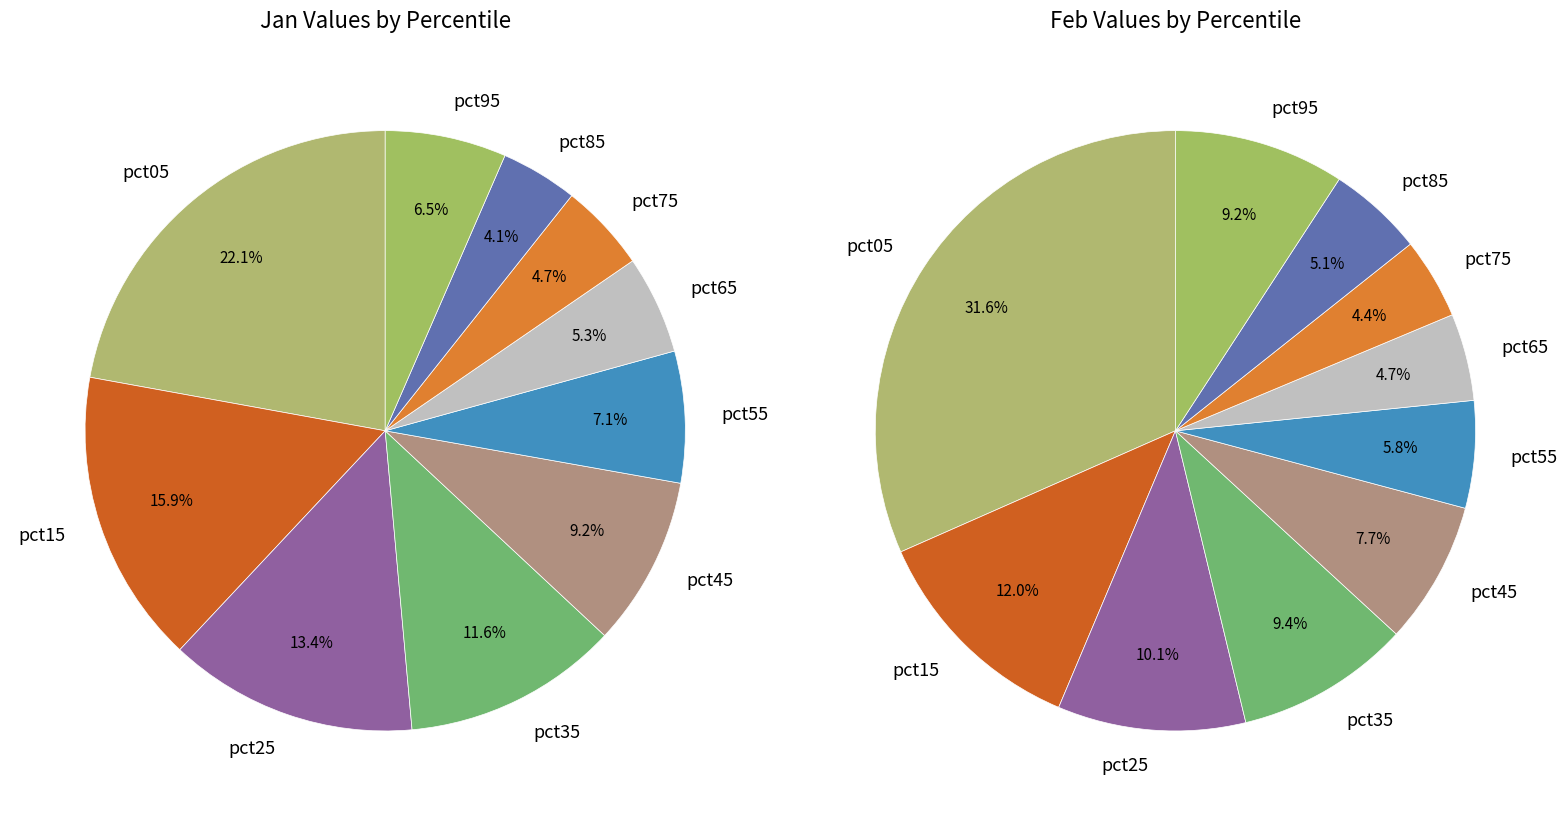

Rank the series by their maximum value, from highest to lowest.

values_feb, values_jan